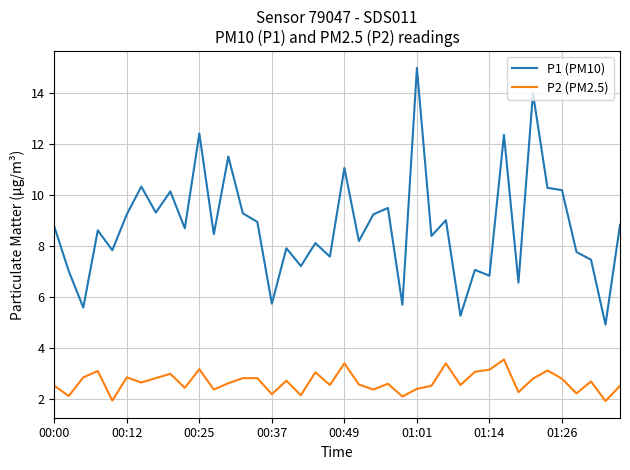

List the series in order of their peak value, lowest first.

P2 (PM2.5), P1 (PM10)